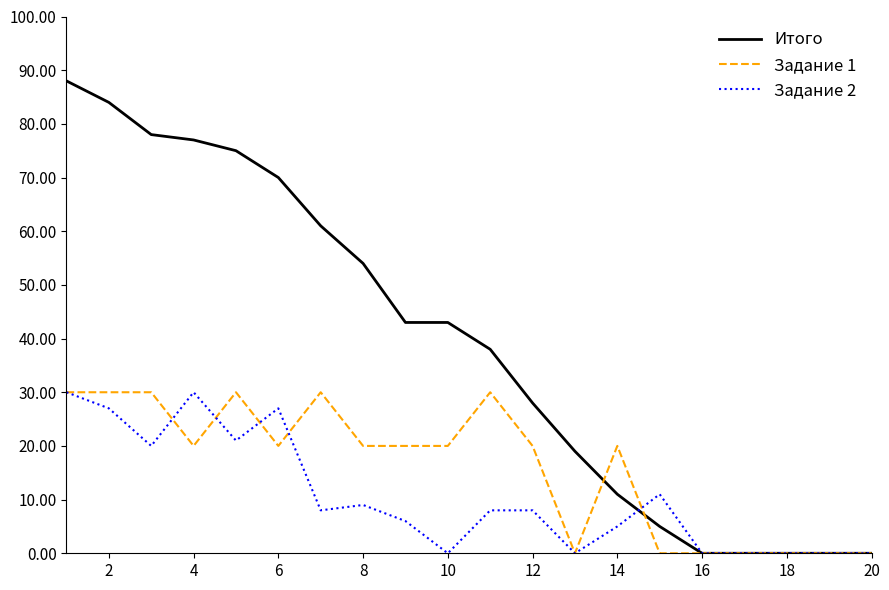

Count the Задание 1 values in the range 0 to 30.

20